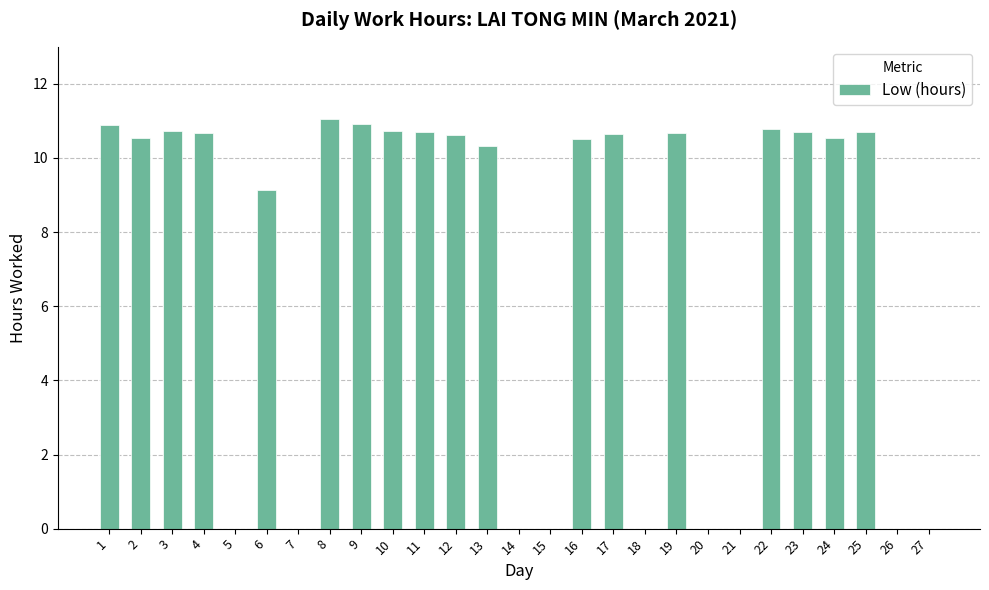

At which label does the data first exceed 10?

1